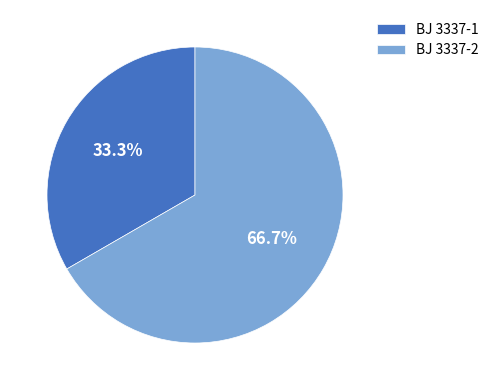

Which has a higher value, BJ 3337-2 or BJ 3337-1?

BJ 3337-2